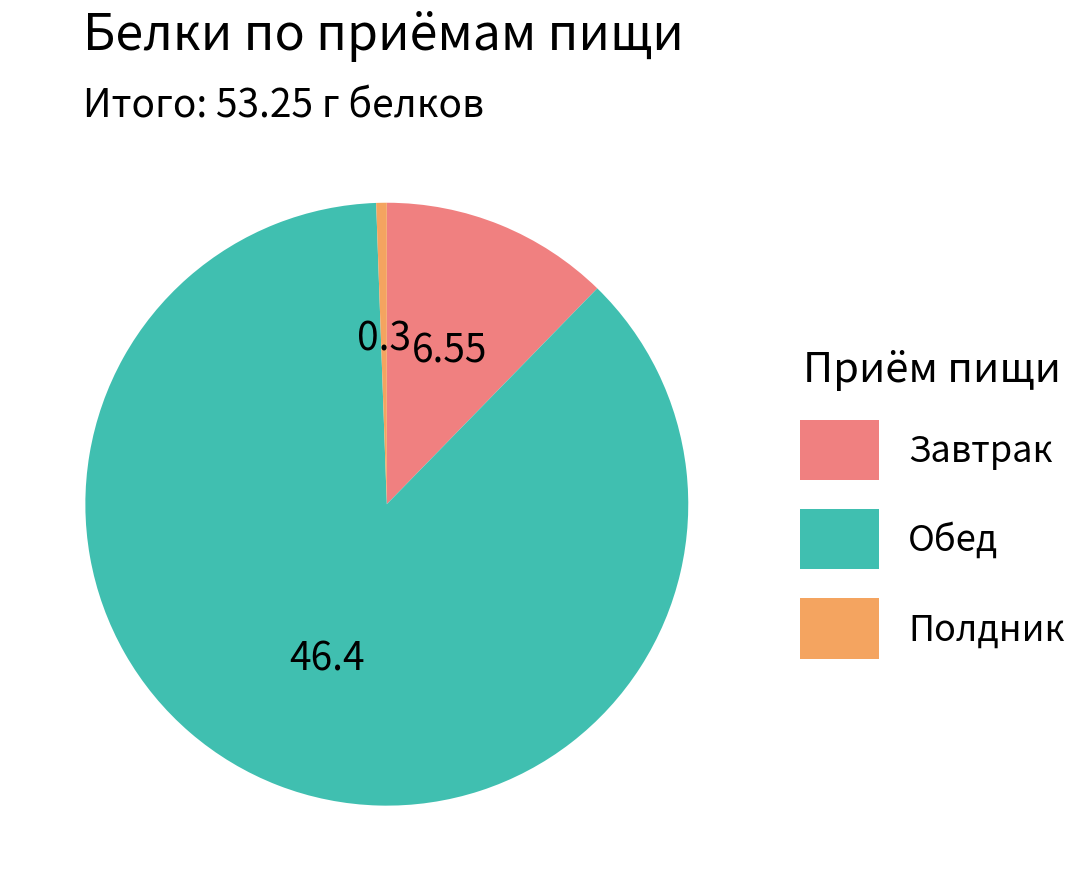

Which has a higher value, Полдник or Обед?

Обед